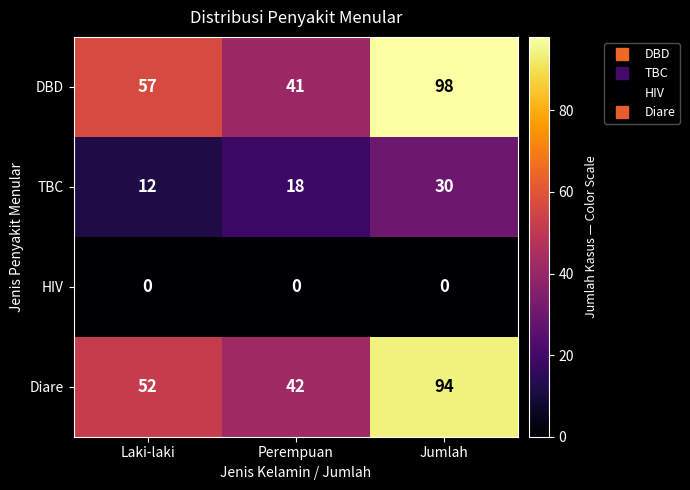

What is the average value of the Diare series?

63